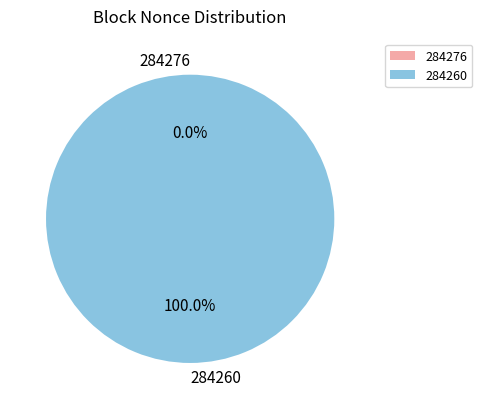

Does 284276 represent more than half of the total?

No